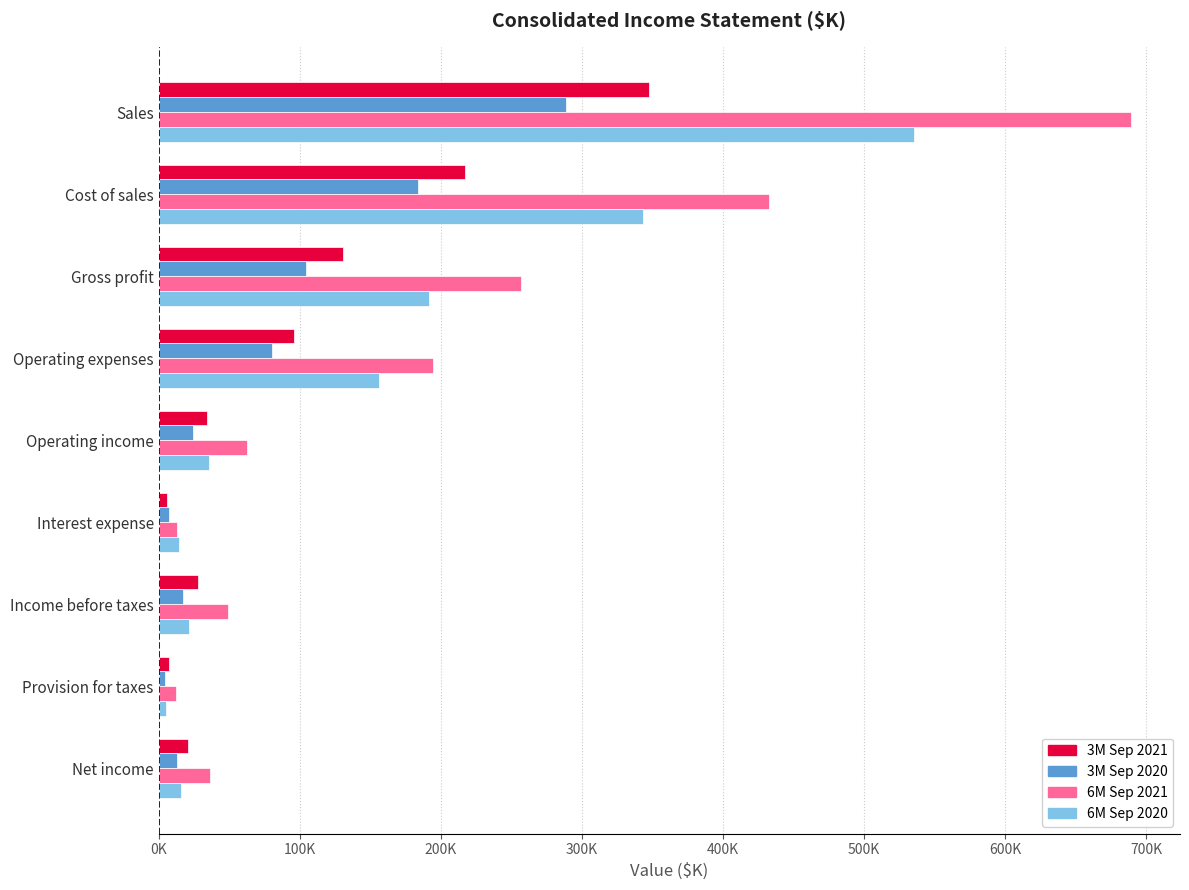

What are all the series names shown in the legend?

3M Sep 2021, 3M Sep 2020, 6M Sep 2021, 6M Sep 2020